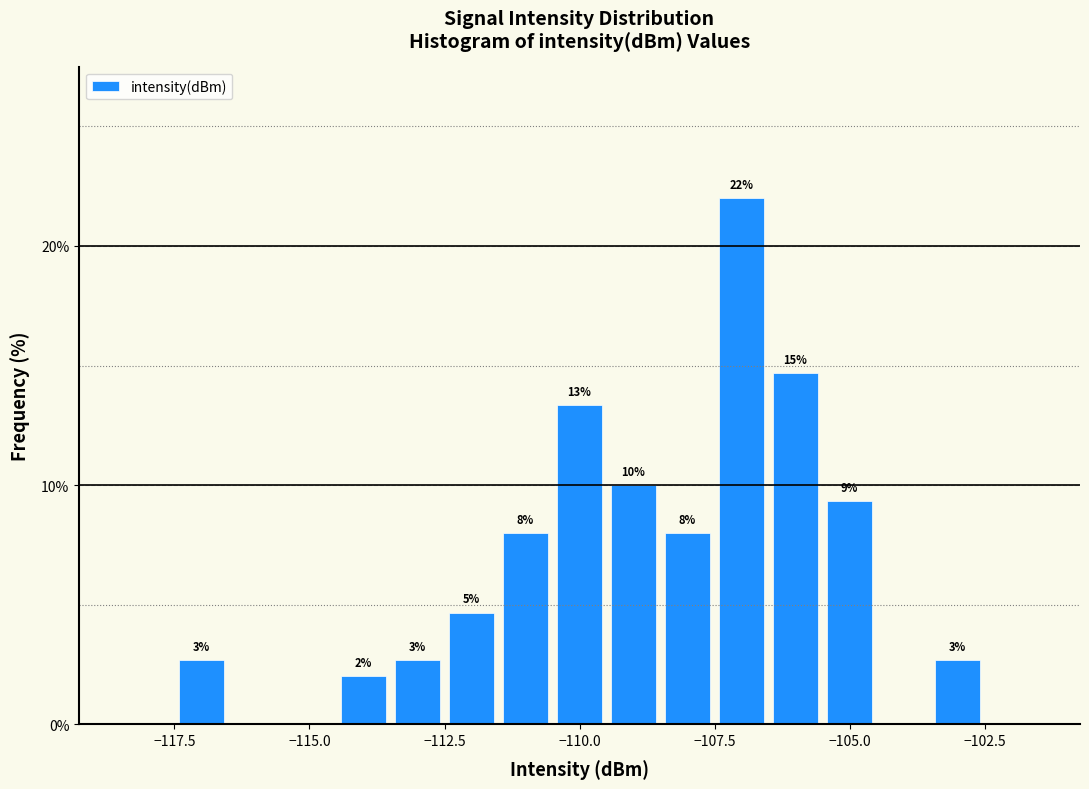

Read against the x-axis, roughly where is the centre of the tallest bar?

-107.0